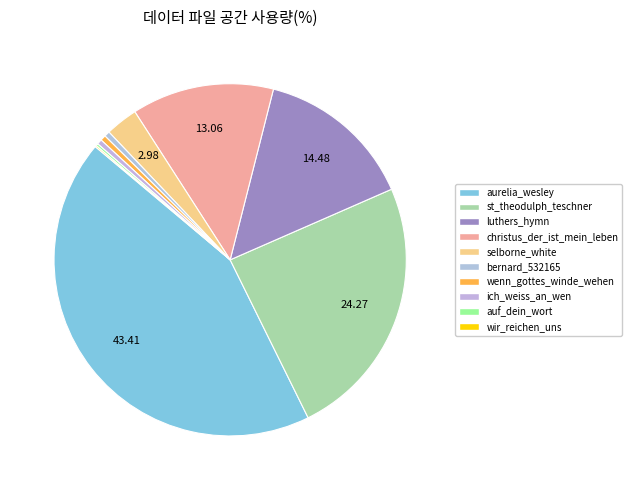

How many slices are in this pie chart?

10